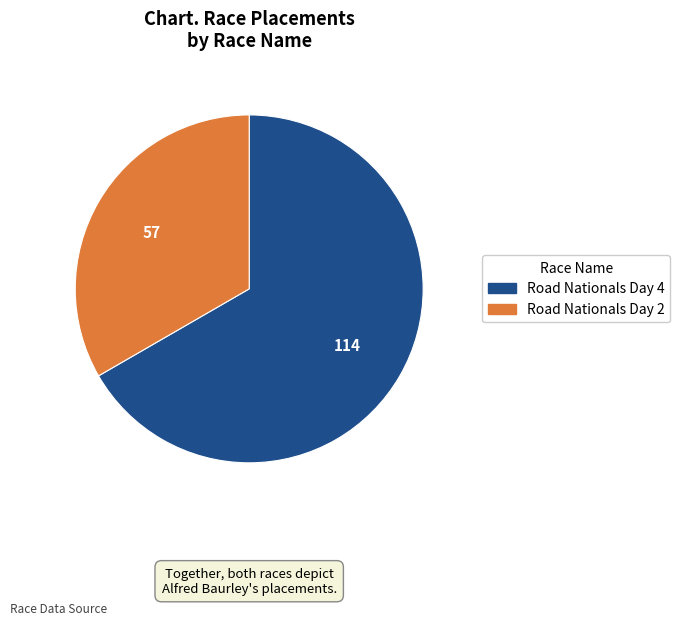

Is Road Nationals Day 2 the majority of the pie?

No